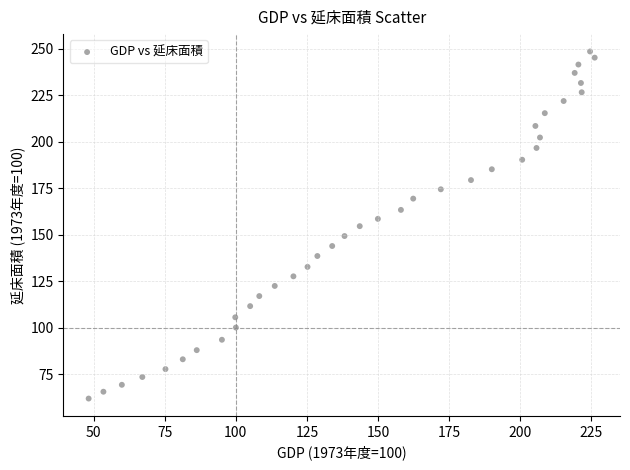

What is the range of X values (max minus min)?

178.1